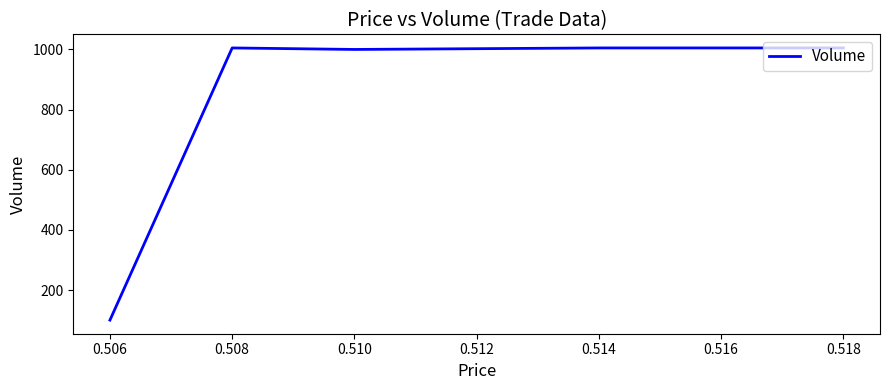

The value at 0.518 is 508. True or false?

False